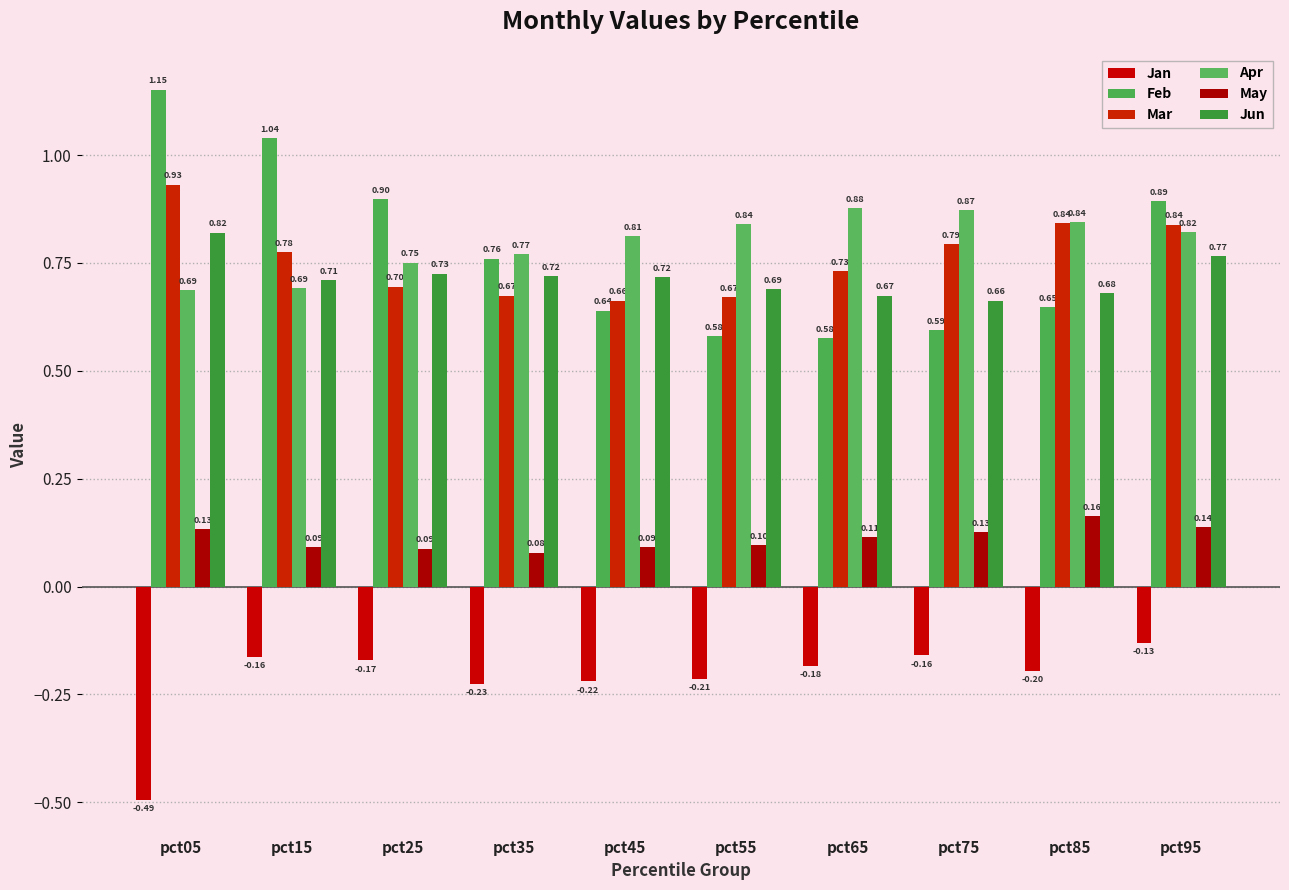

True or false: May has a value of 0.1 at pct55.

False